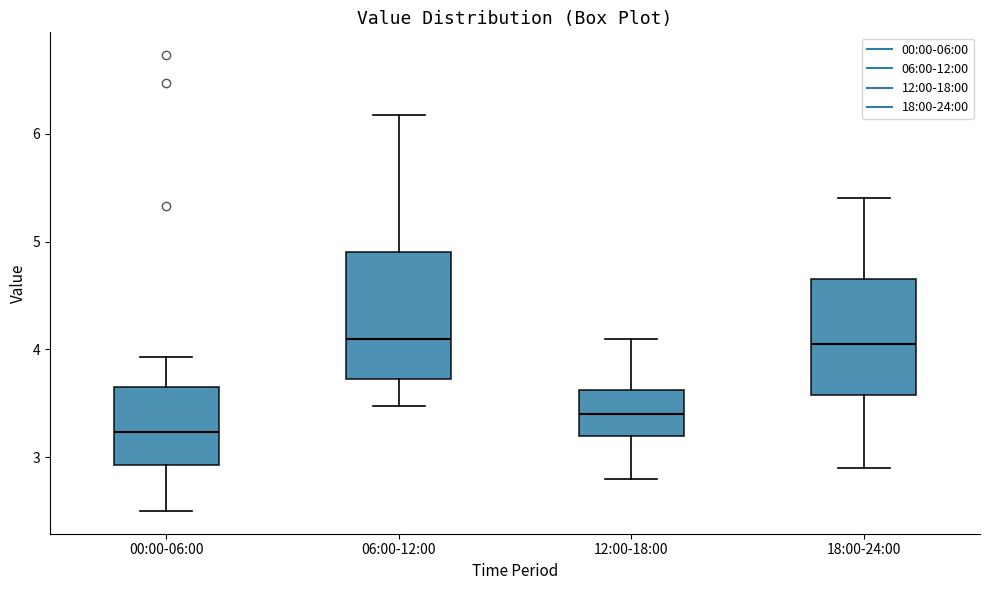

Reading left to right, transcribe this box plot: for each box, give where its median line is, the range the box spans, and where its two whiskers end, as read against the y-axis. The values are not printed on the chart, so give them approximately, as read against the axis.

00:00-06:00: median 3.2, box 2.9 to 3.6, whiskers 2.5 to 3.9
06:00-12:00: median 4.1, box 3.7 to 4.9, whiskers 3.5 to 6.2
12:00-18:00: median 3.4, box 3.2 to 3.6, whiskers 2.8 to 4.1
18:00-24:00: median 4.1, box 3.6 to 4.7, whiskers 2.9 to 5.4